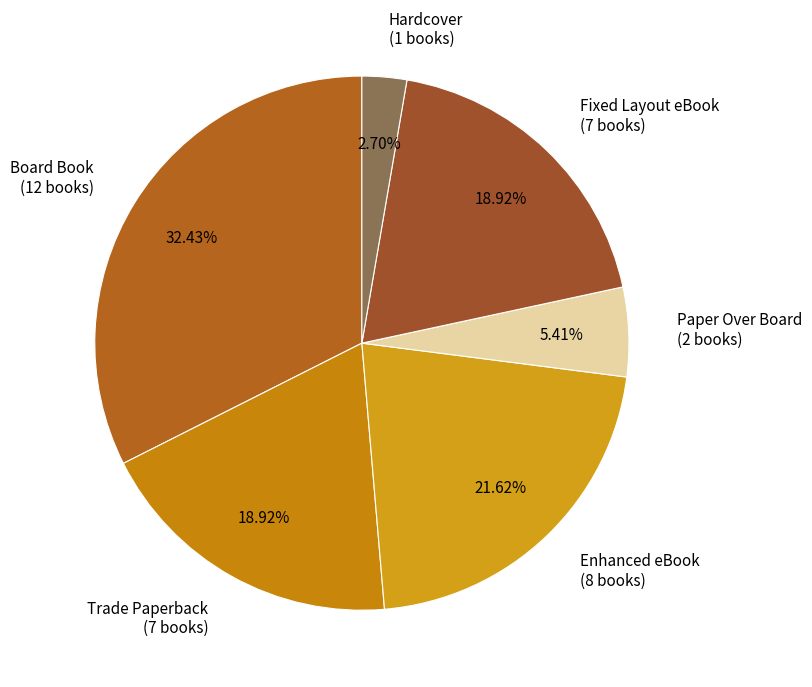

The Enhanced eBook slice represents 15% of the pie. True or false?

False